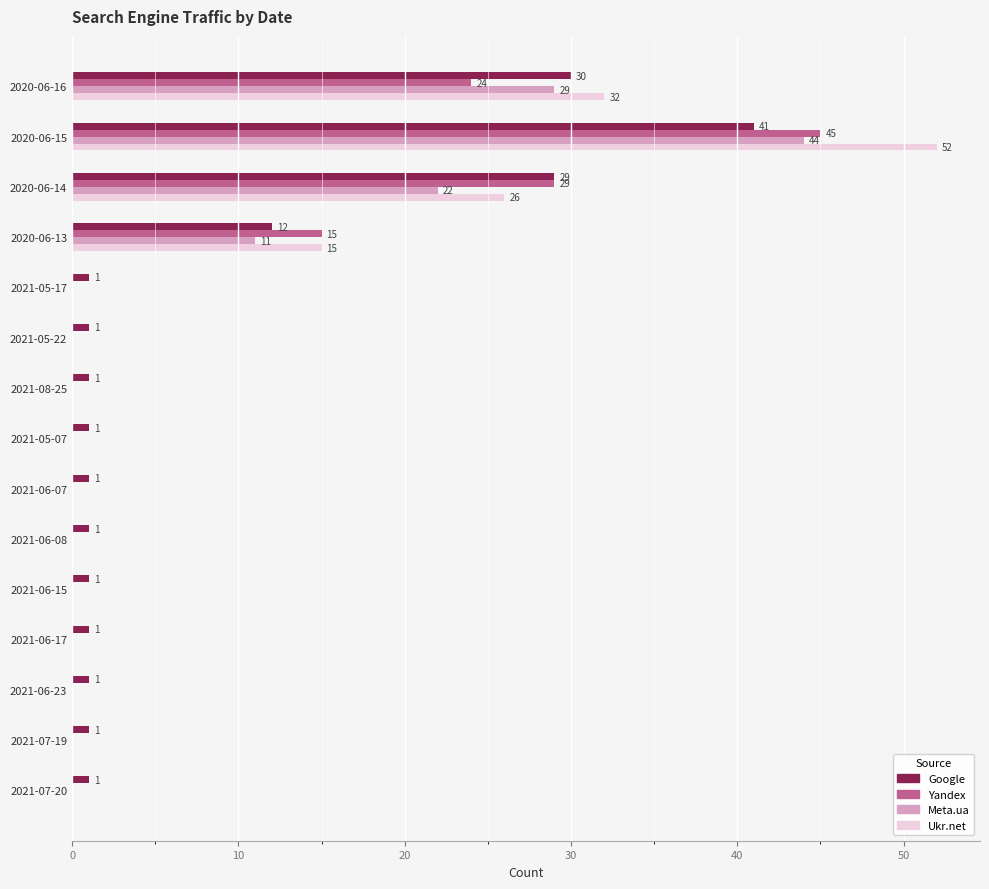

What are all the series names shown in the legend?

Google, Yandex, Meta.ua, Ukr.net